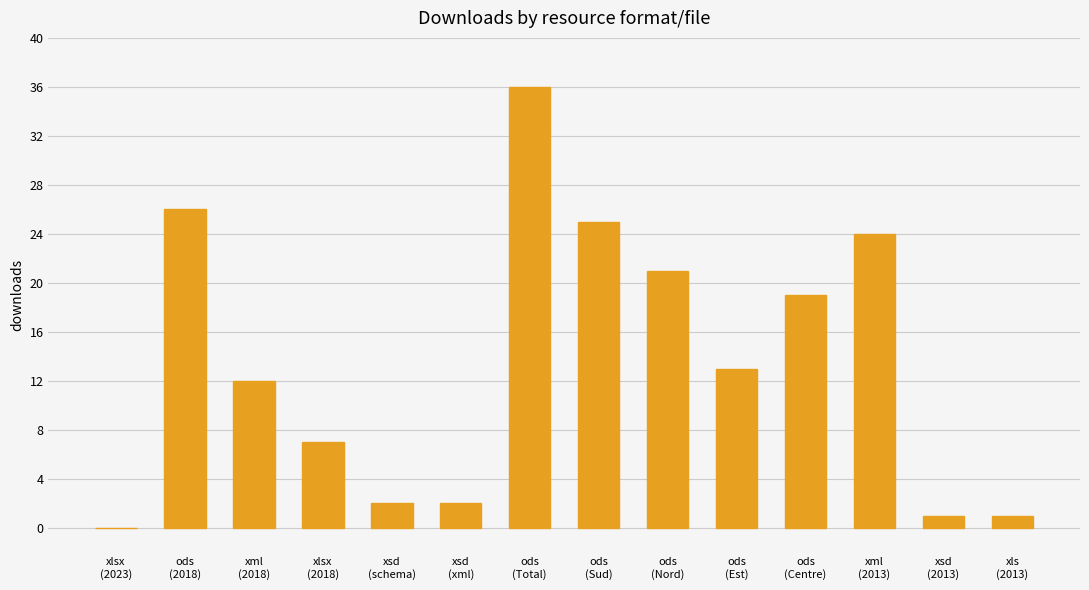

What is the change in value from xlsx
(2023) to ods
(2018)?

+26